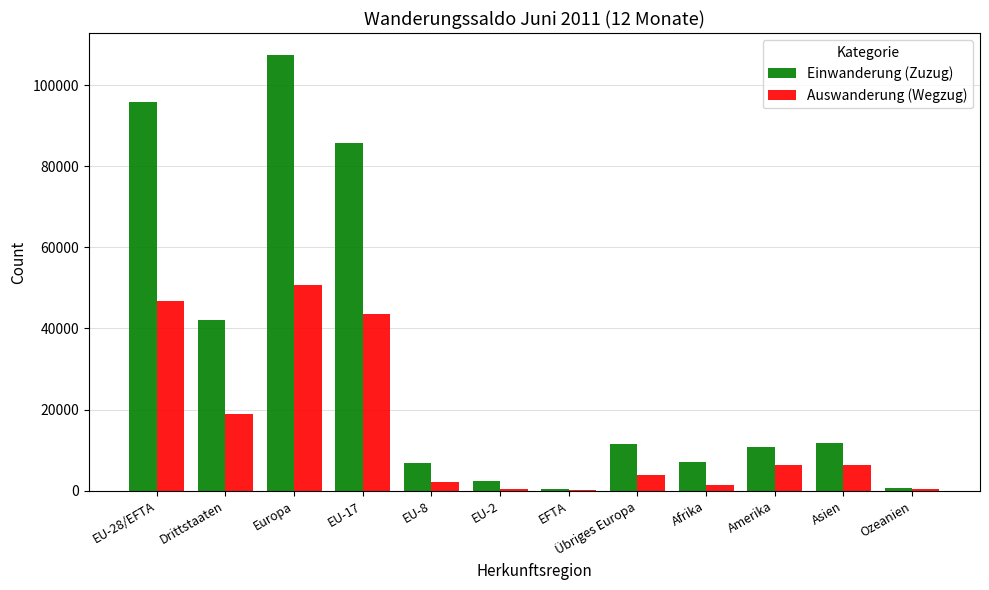

Which series has the largest total across all categories?

Einwanderung (Zuzug)